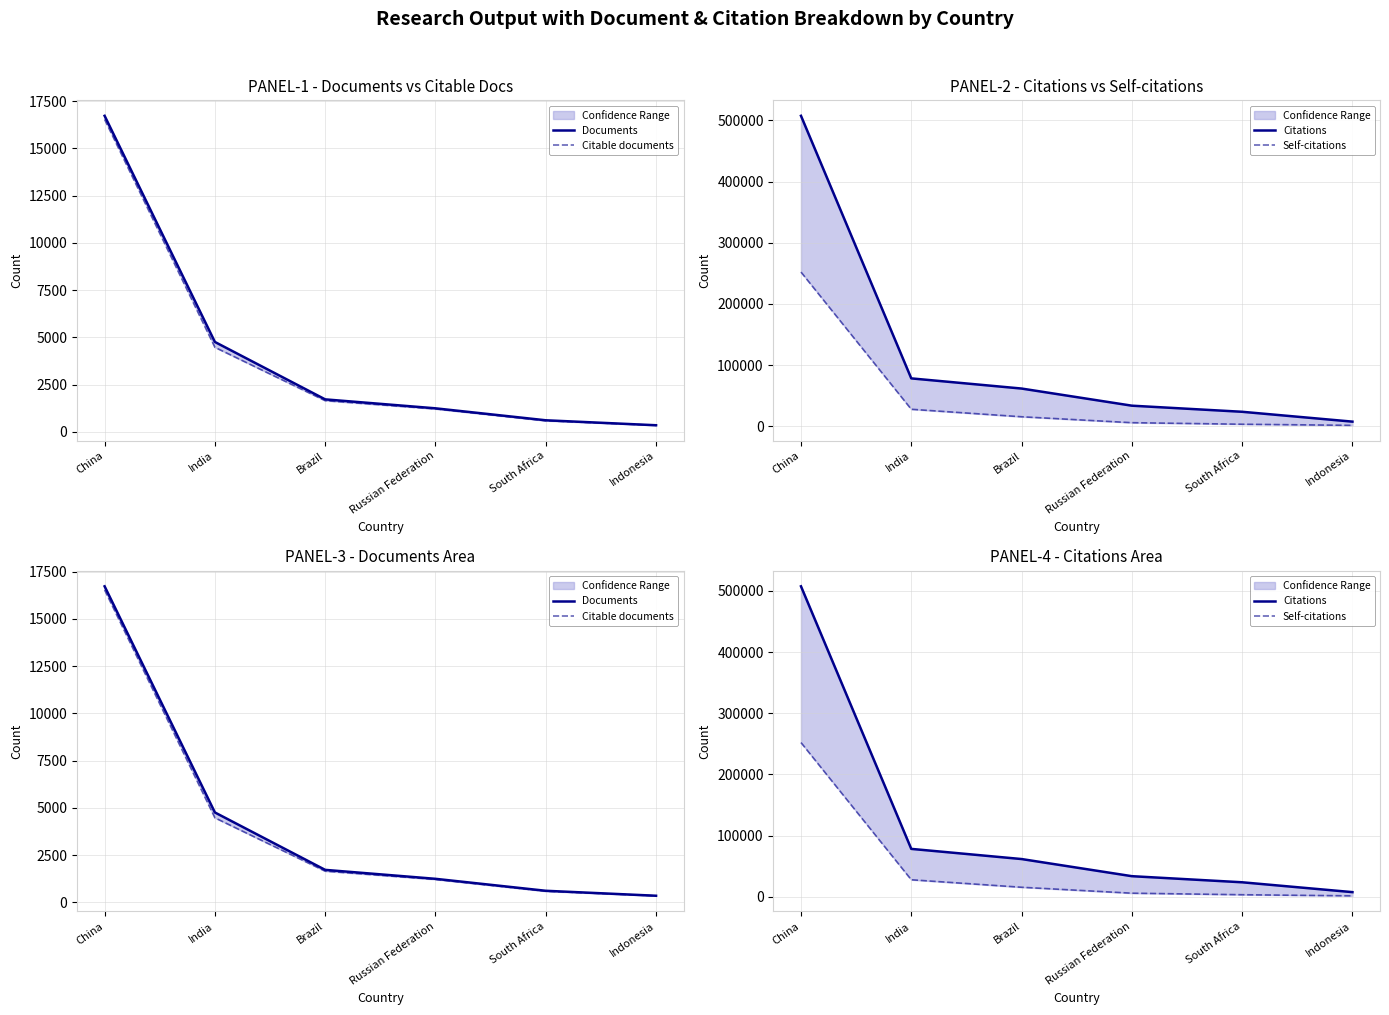

True or false: Citable documents and Citations intersect in this chart.

False